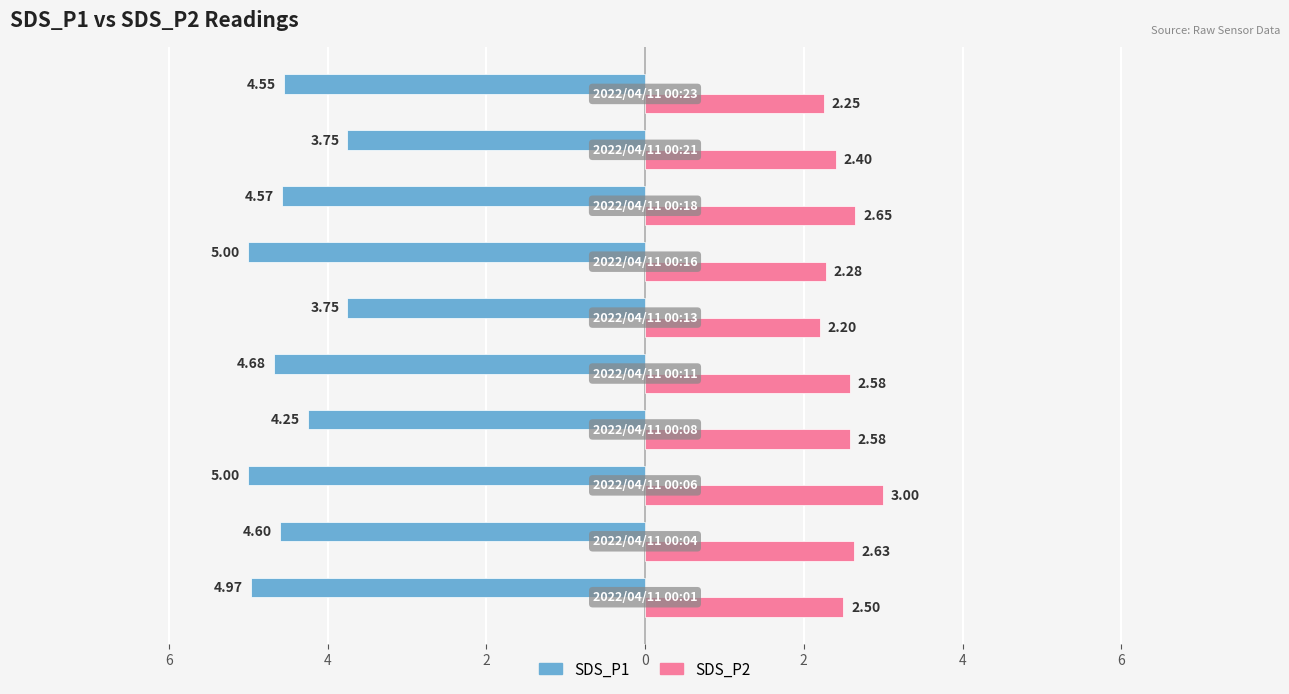

What are all the series names shown in the legend?

SDS_P1, SDS_P2